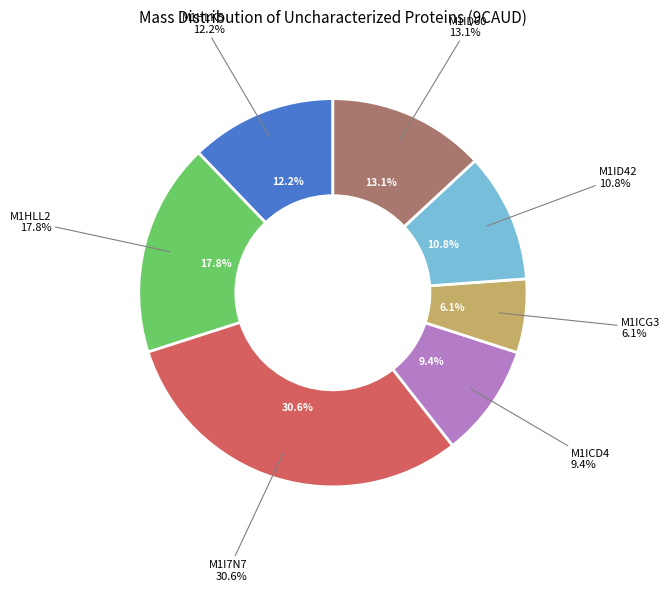

What percentage is the M1ID60 slice, to the nearest percent?

13%